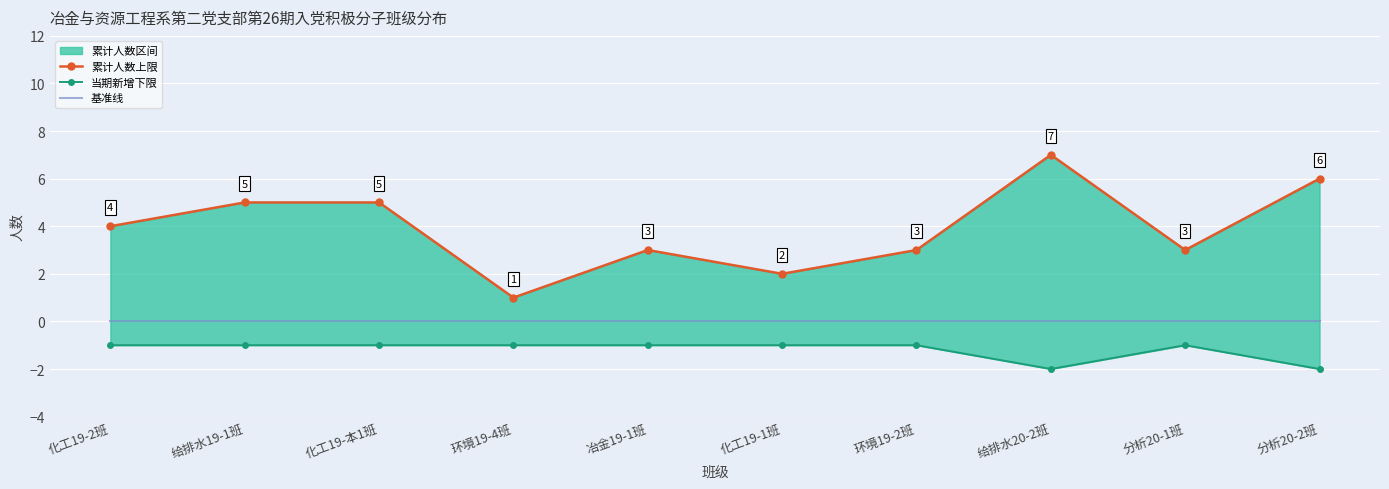

The 累计人数上限 series shows 5 at 给排水19-1班. True or false?

True